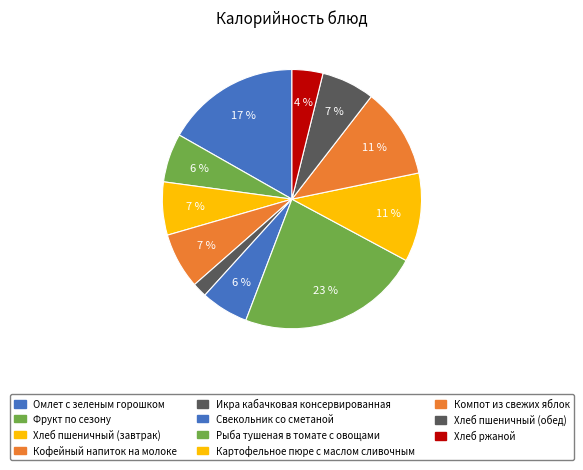

How many slices are in this pie chart?

11